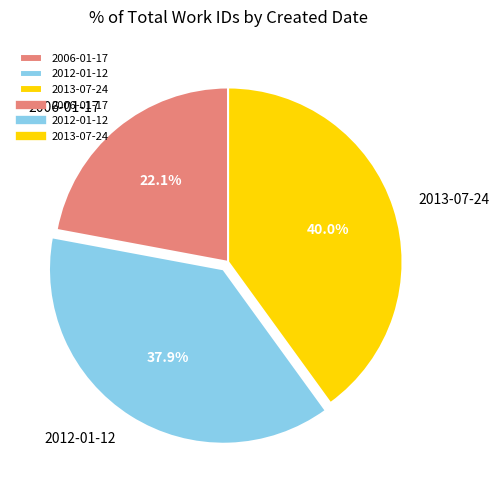

What percentage is the 2006-01-17 slice, to the nearest percent?

22%